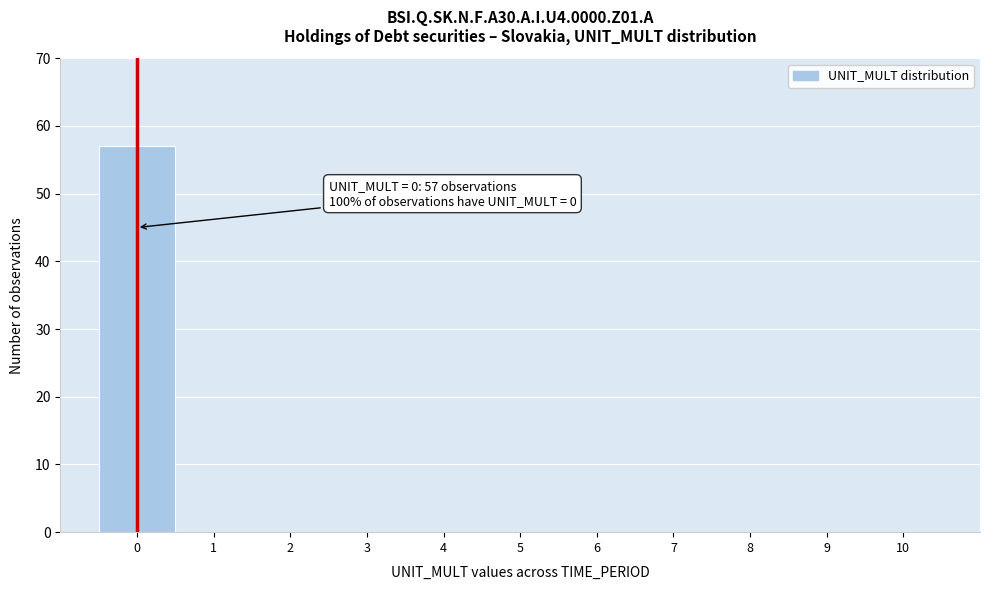

Over which range of the x-axis is the bar tallest?

-0.5 to 0.5